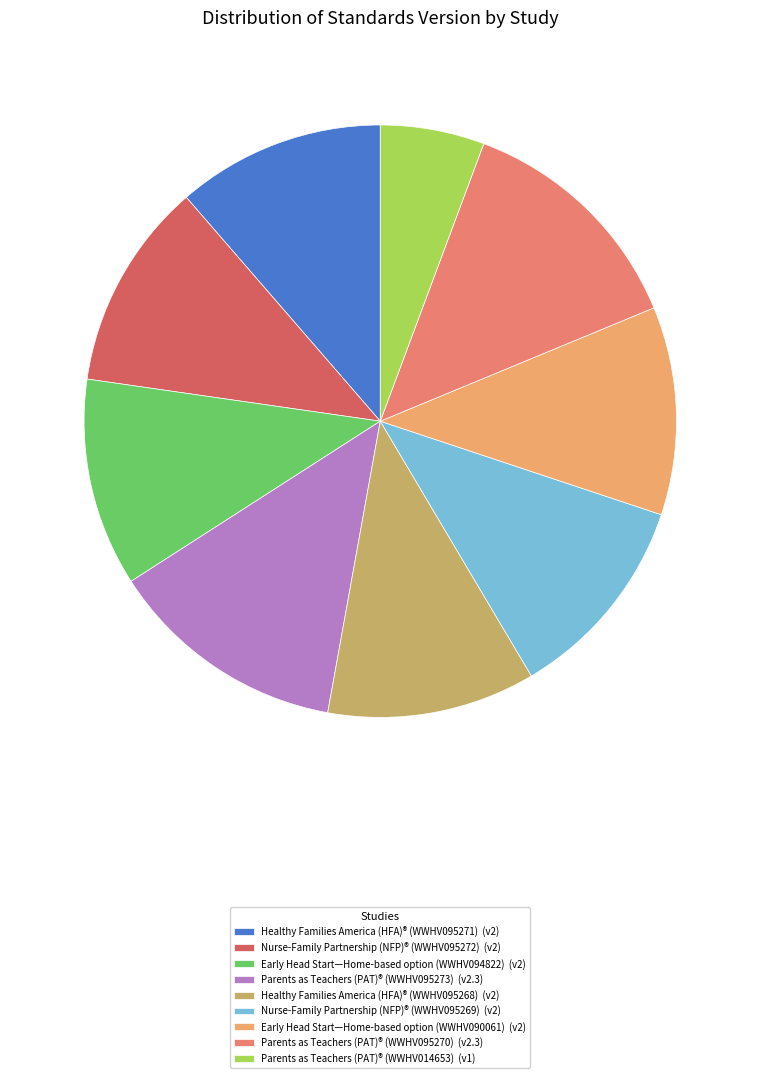

Which slice is the smallest?

Parents as Teachers (PAT)® (WWHV014653)